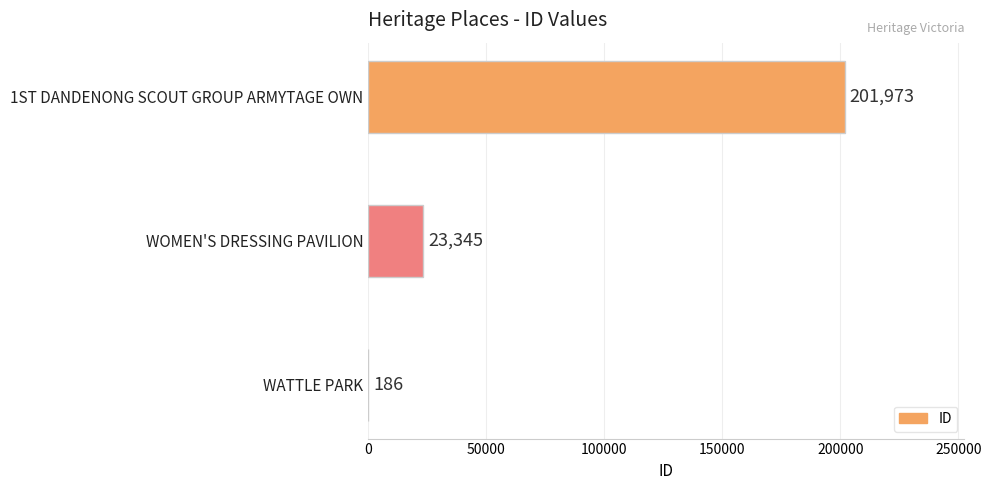

Reading bottom to top, transcribe all the data shown in this chart.

WATTLE PARK=186	WOMEN'S DRESSING PAVILION=23345	1ST DANDENONG SCOUT GROUP ARMYTAGE OWN=201973